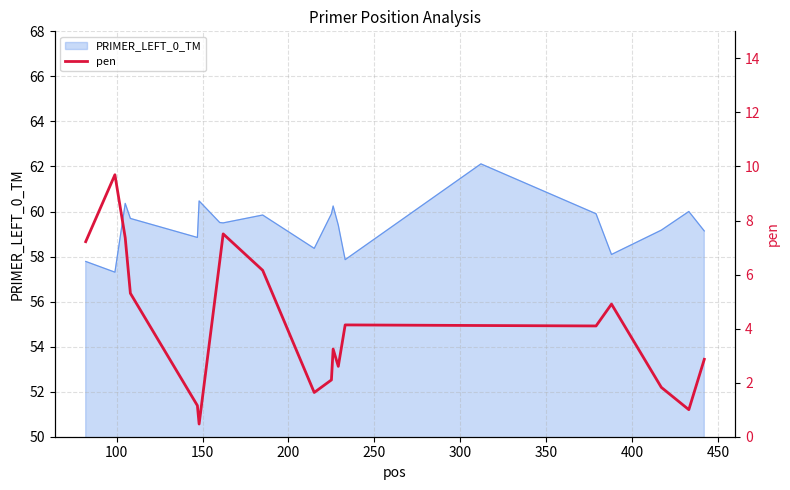

What is the minimum value for PRIMER_LEFT_0_TM?

57.3